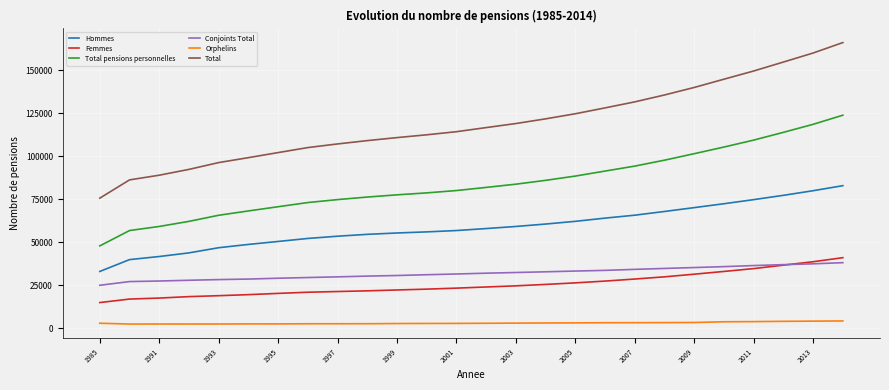

Which series has the widest spread of values?

Total